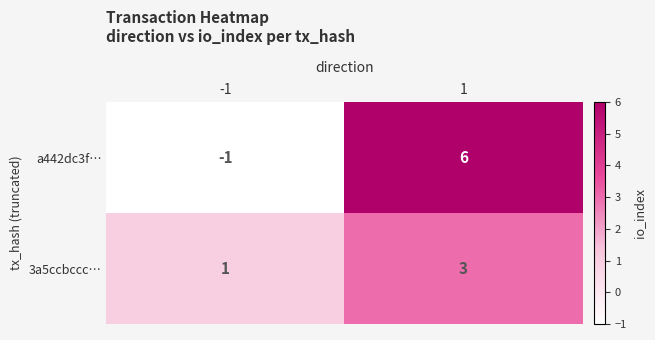

Which series changed the most between -1 and 1?

a442dc3f…